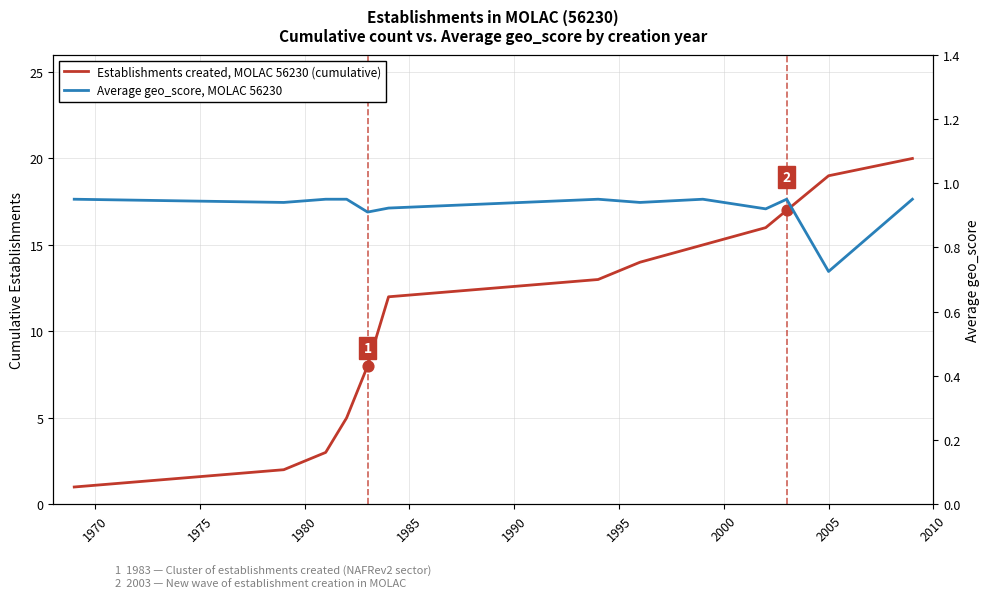

What are all the series names shown in the legend?

Establishments created, MOLAC 56230 (cumulative), Average geo_score, MOLAC 56230